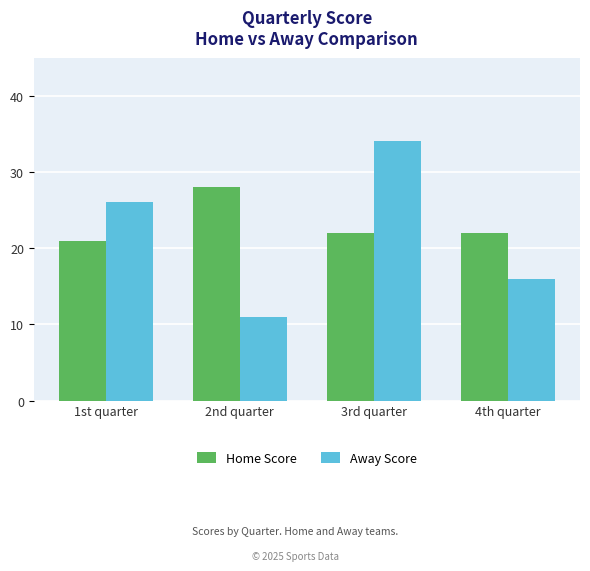

Reading left to right, extract all data points from this chart.

Home Score: 21	28	22	22
Away Score: 26	11	34	16